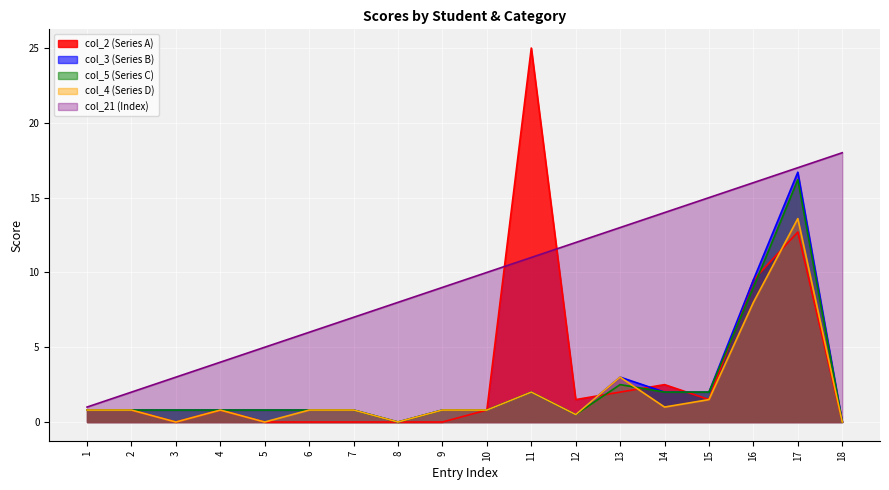

List the labels in order of col_5 value, smallest first.

8, 18, 12, 1, 2, 3, 4, 5, 6, 7, 9, 10, 11, 14, 15, 13, 16, 17